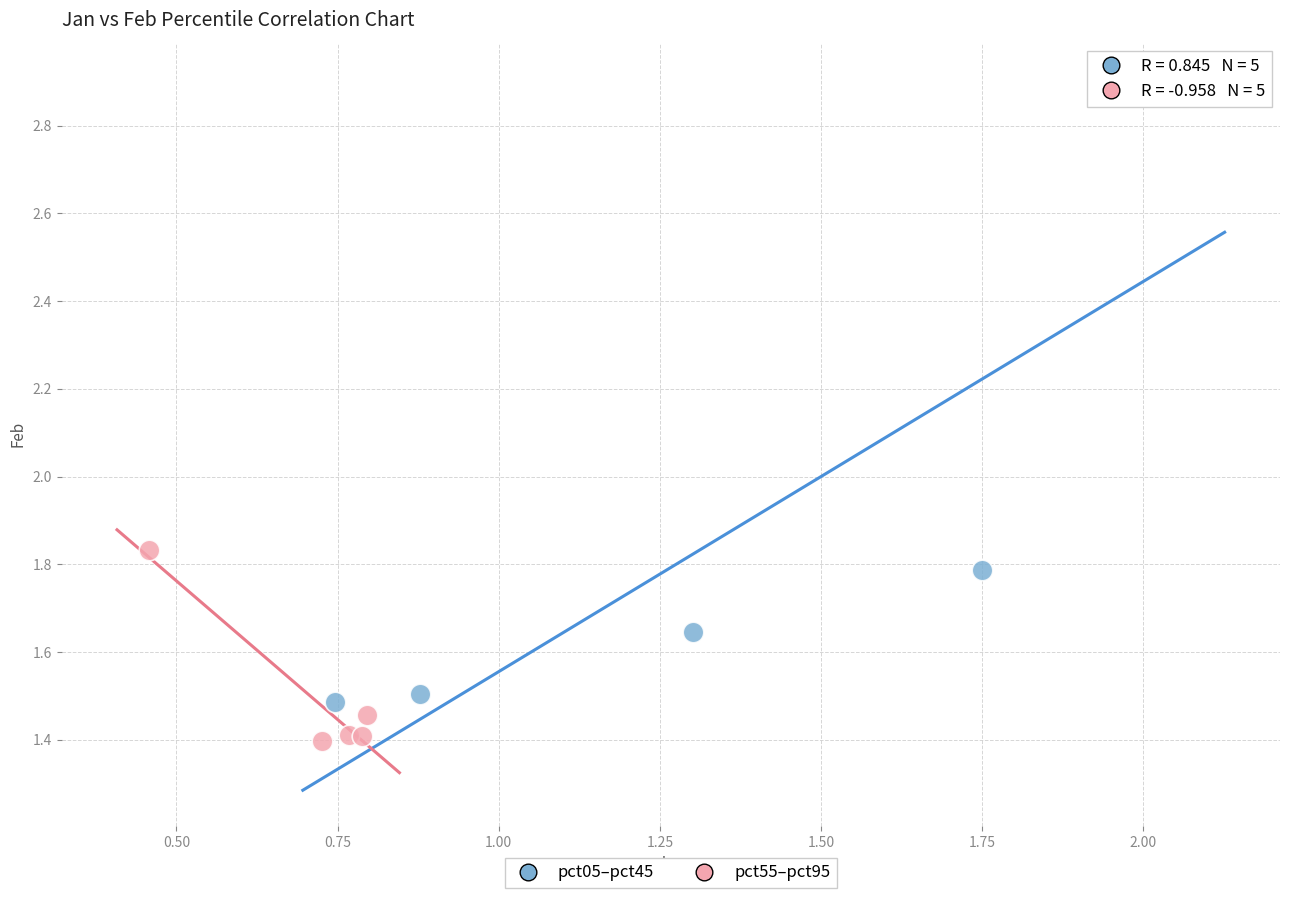

Which series reaches the maximum Y coordinate?

pct05–pct45